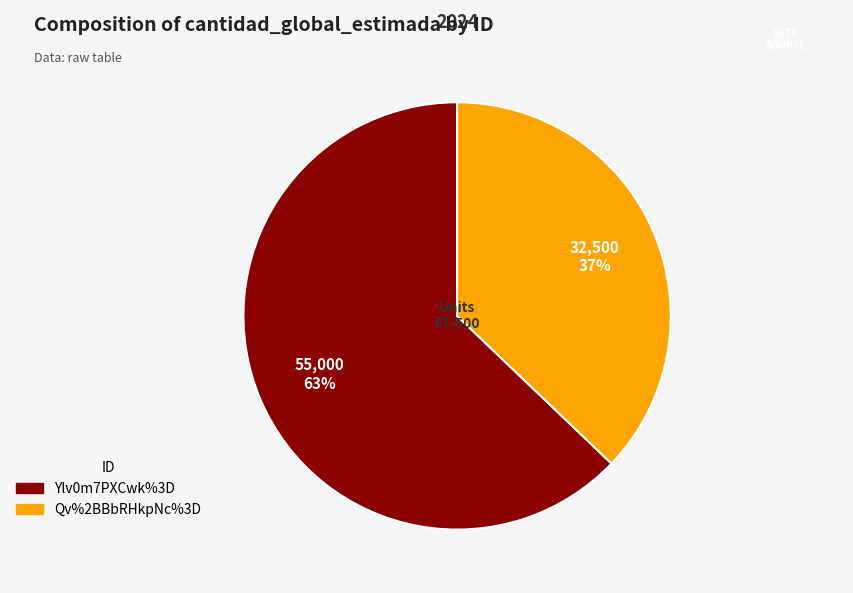

To the nearest percent, what is the average slice percentage?

50%